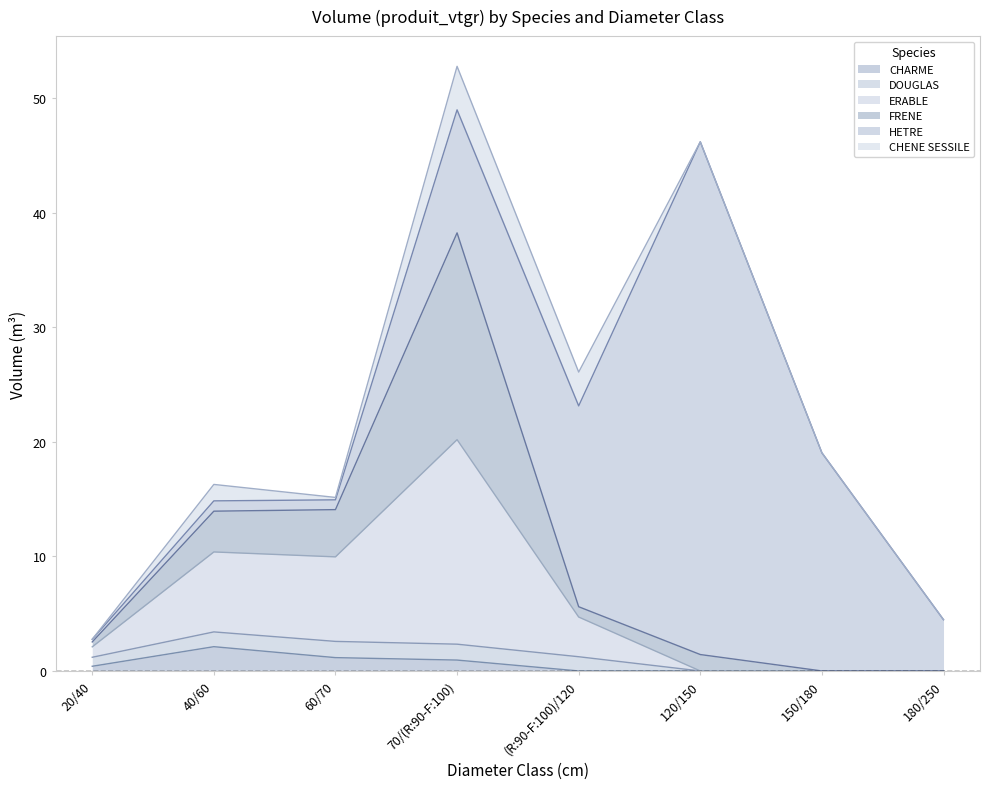

Which series changed the most between 40/60 and (R:90-F:100)/120?

HETRE